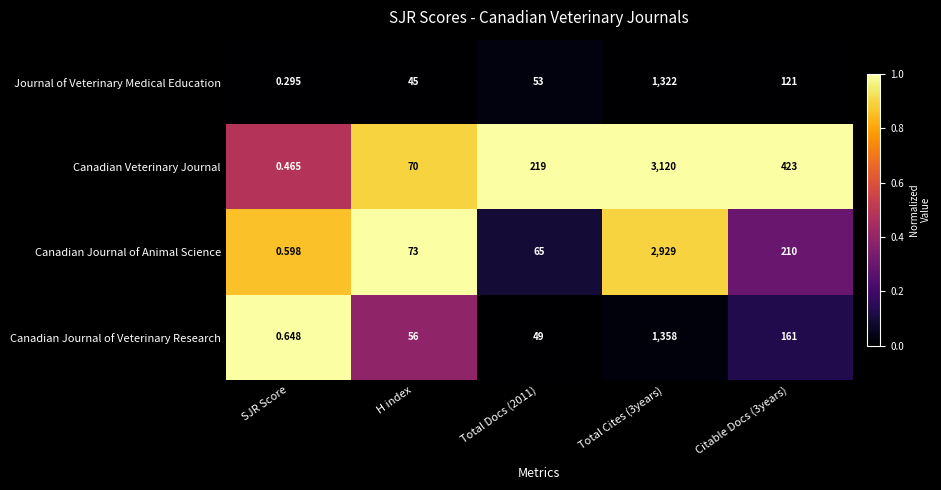

Which series has the largest range (max minus min)?

Canadian Veterinary Journal